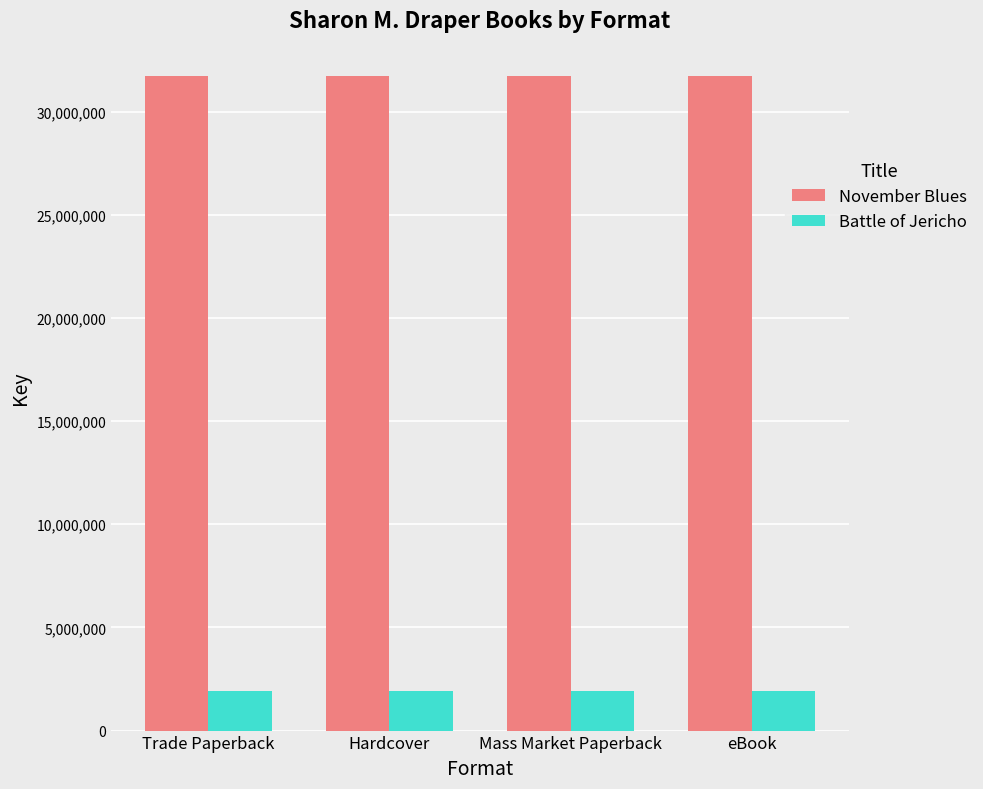

What is the maximum value shown in the chart?

31703481